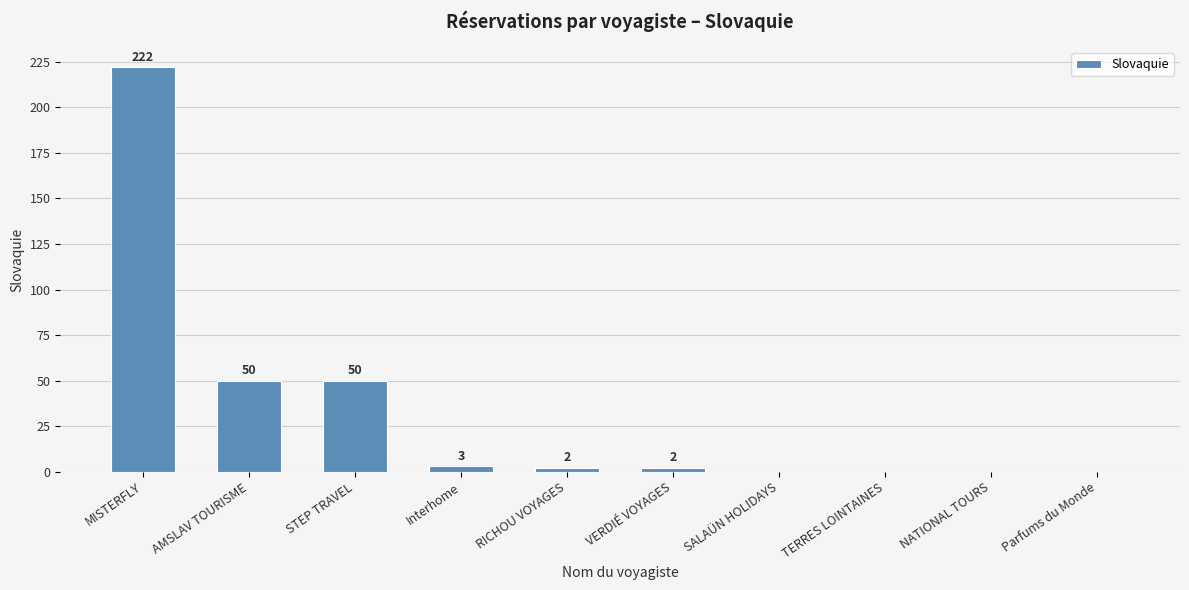

Are the bars grouped side by side (vs. stacked)?

No